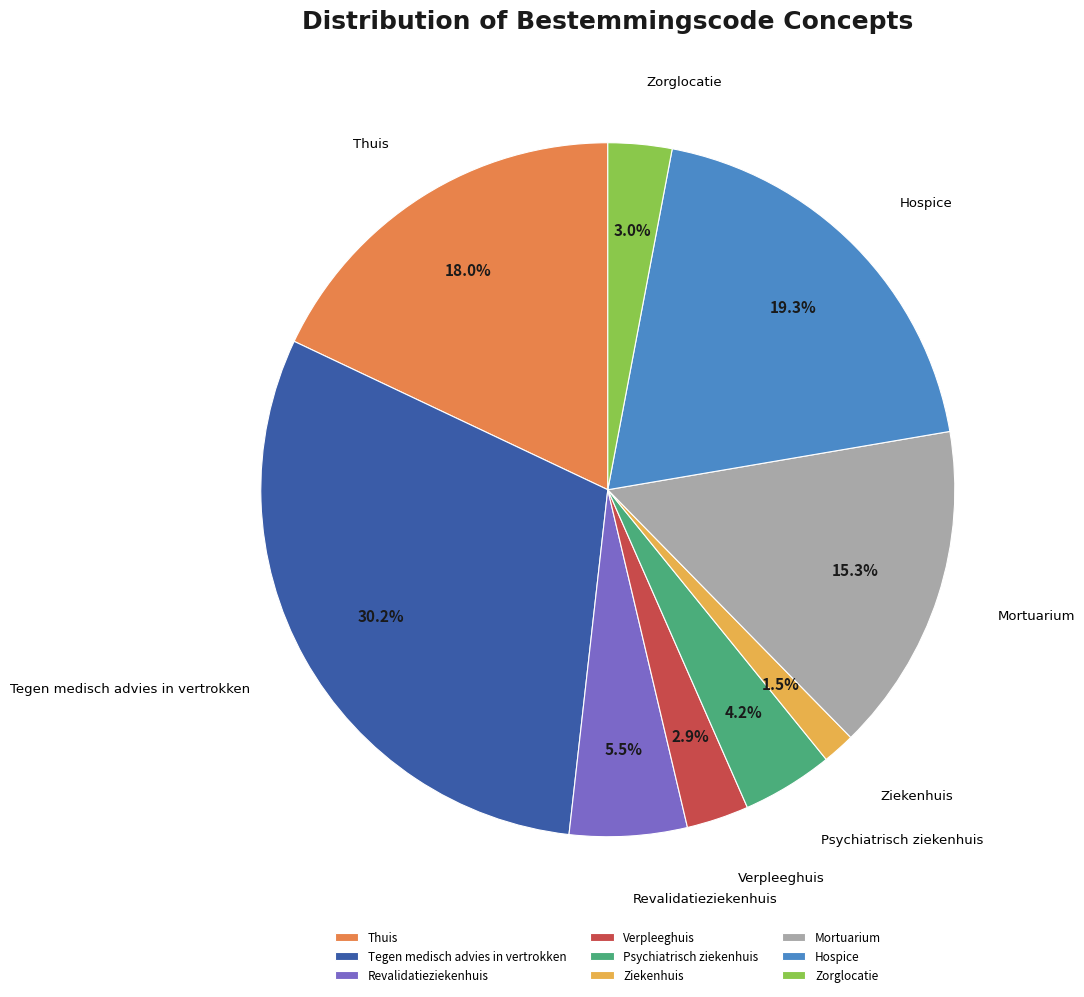

Is there any slice that represents more than half of the pie?

No